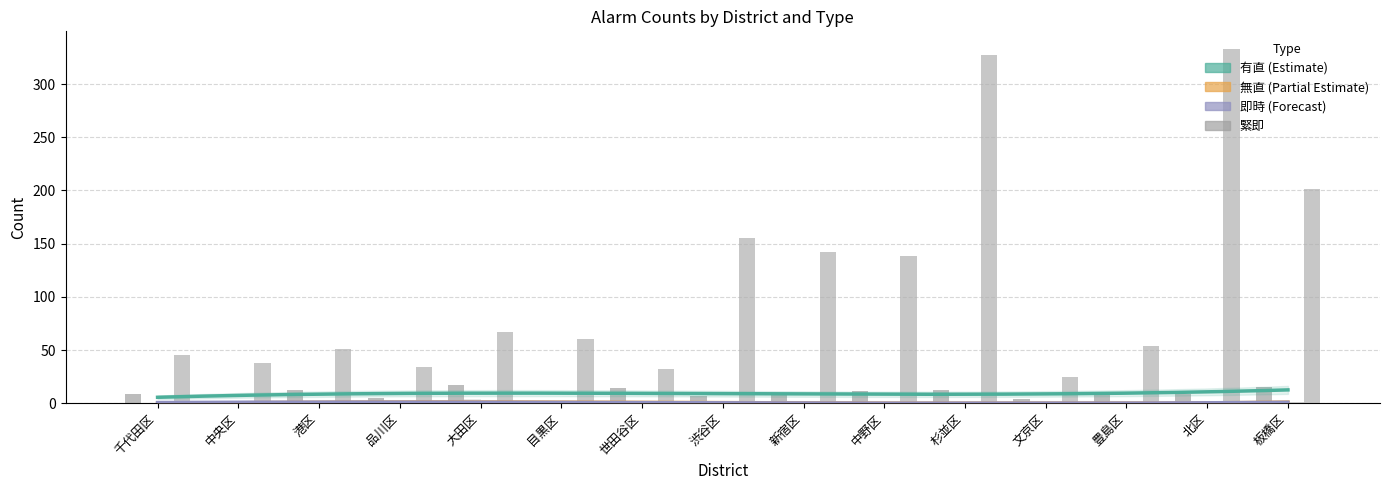

How many bars are there in each group?

4